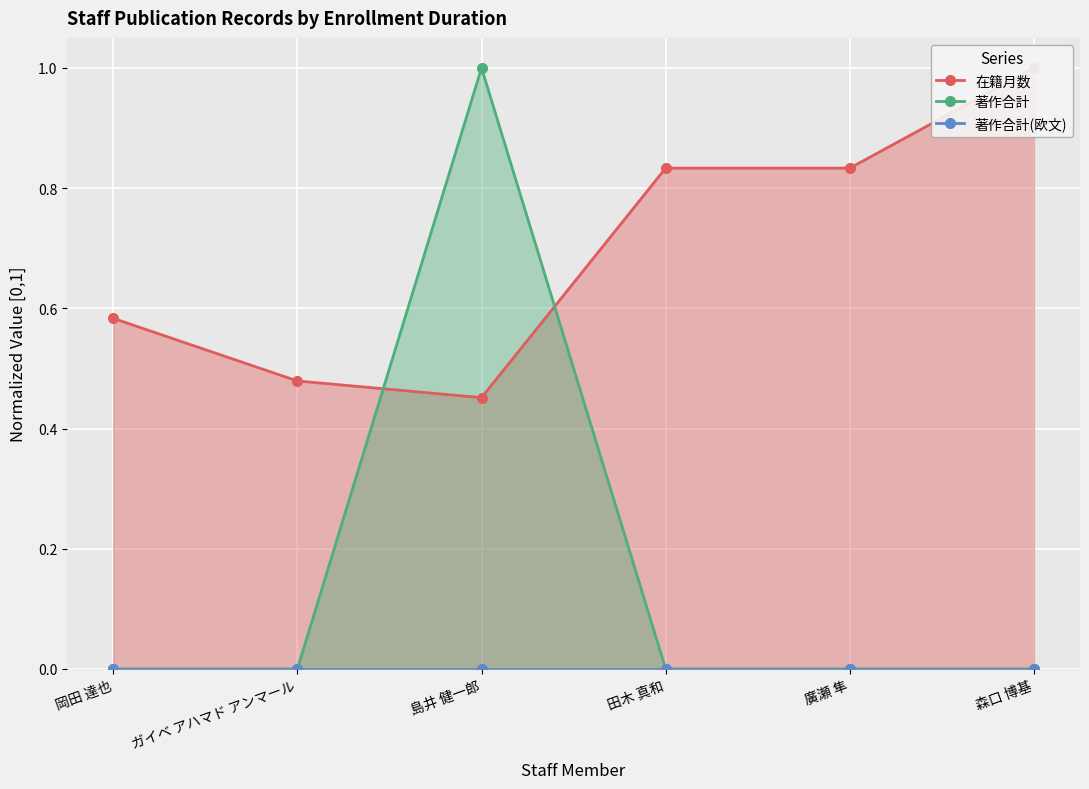

What is the sum of all 著作合計 values?

1